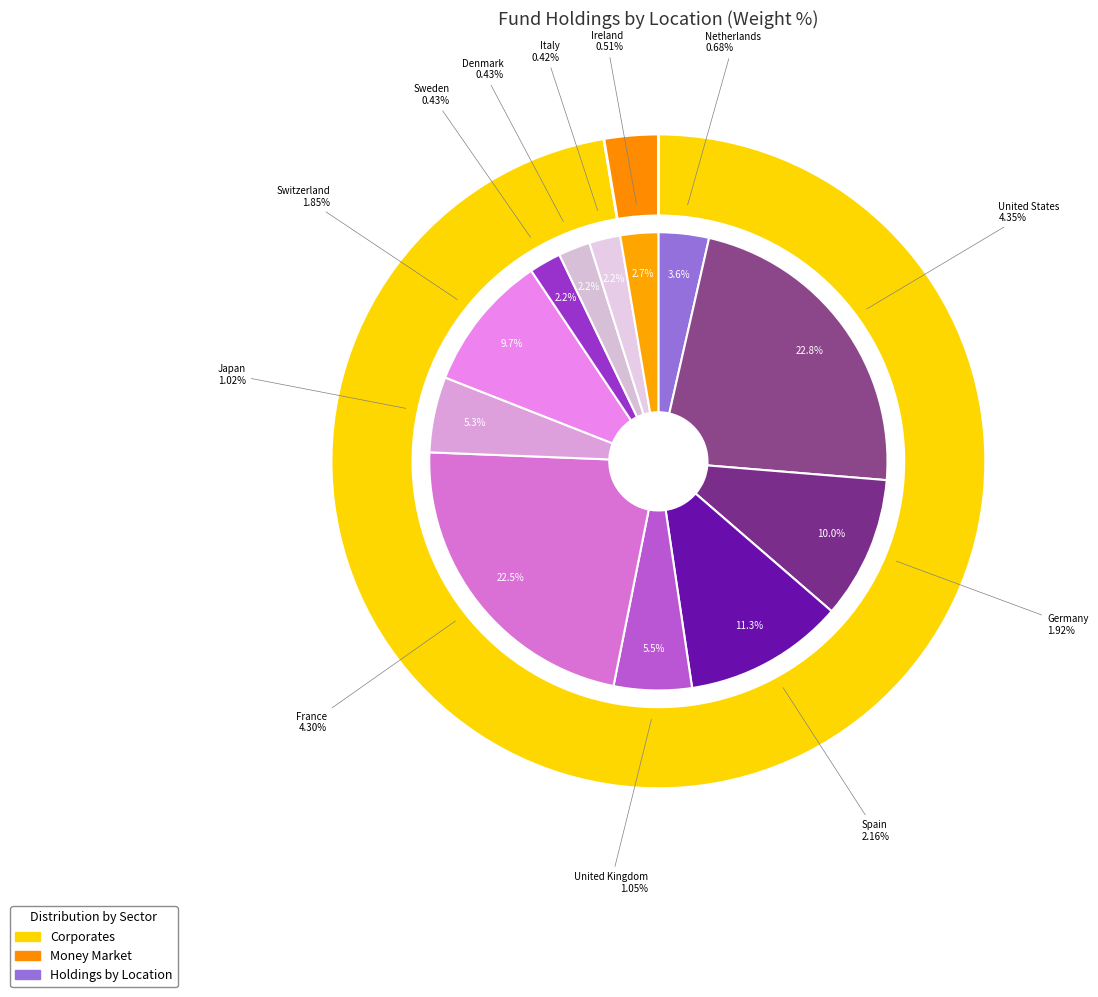

Combined, what portion of the pie is Switzerland and Sweden?

11.9%